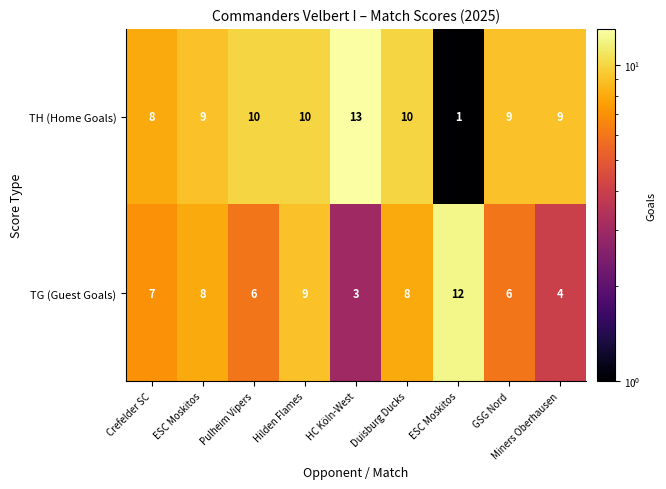

At how many categories does at least one series exceed 8?

8